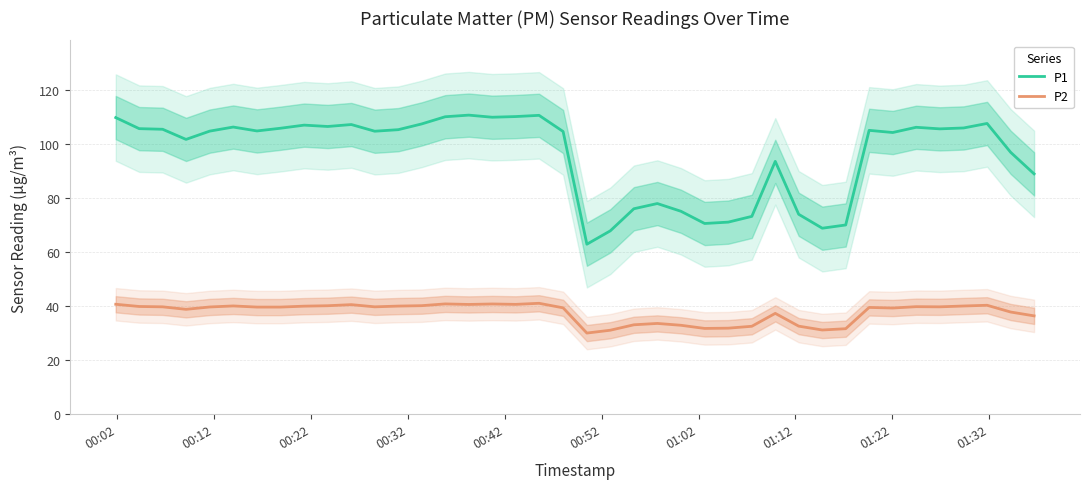

Does the chart display data point markers on the line(s)?

No